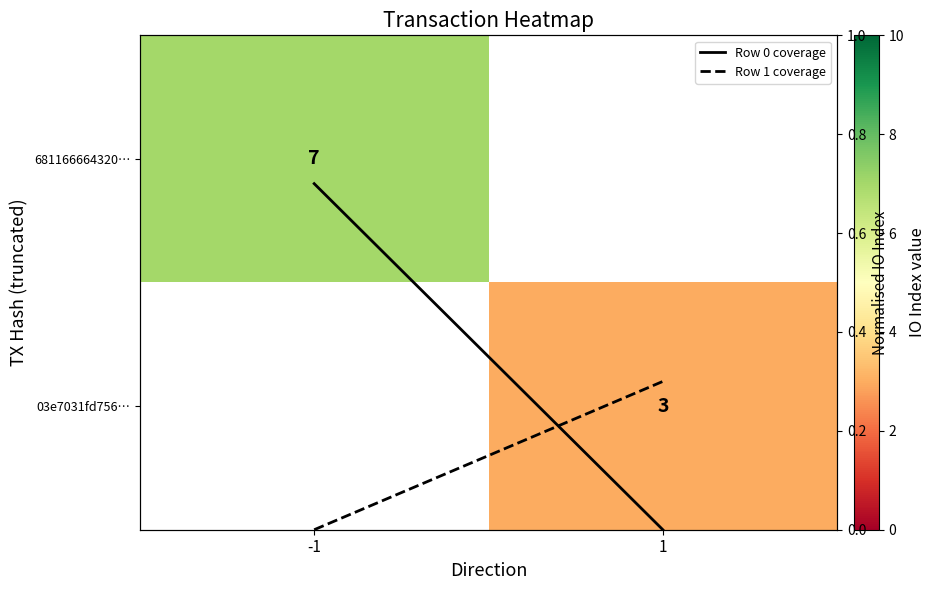

True or false: Row 1 coverage has a value of 0.3 at 1.

True